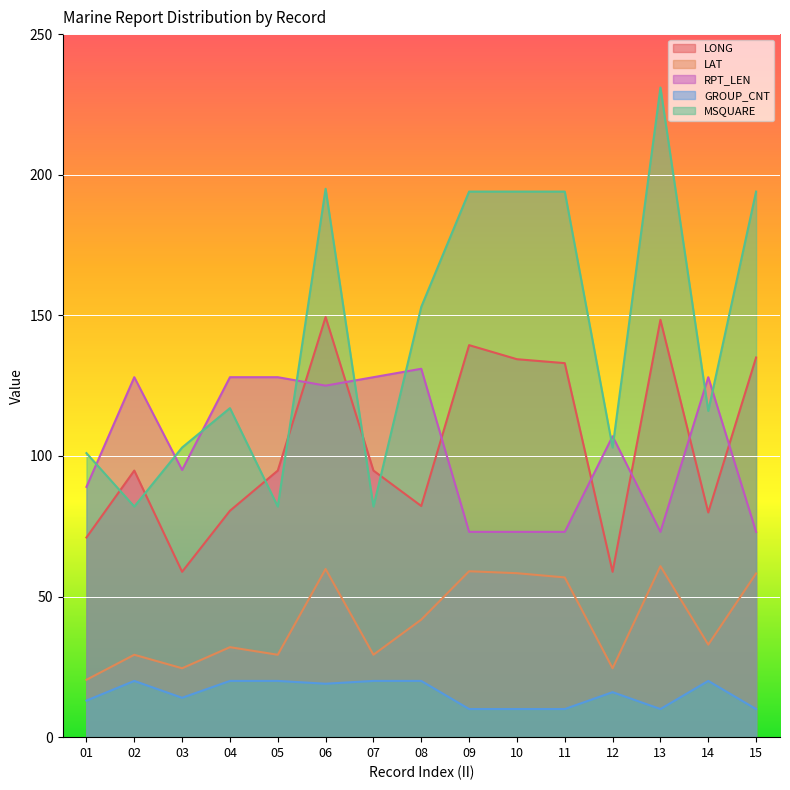

The value of LONG at 11 is 235.0. True or false?

False